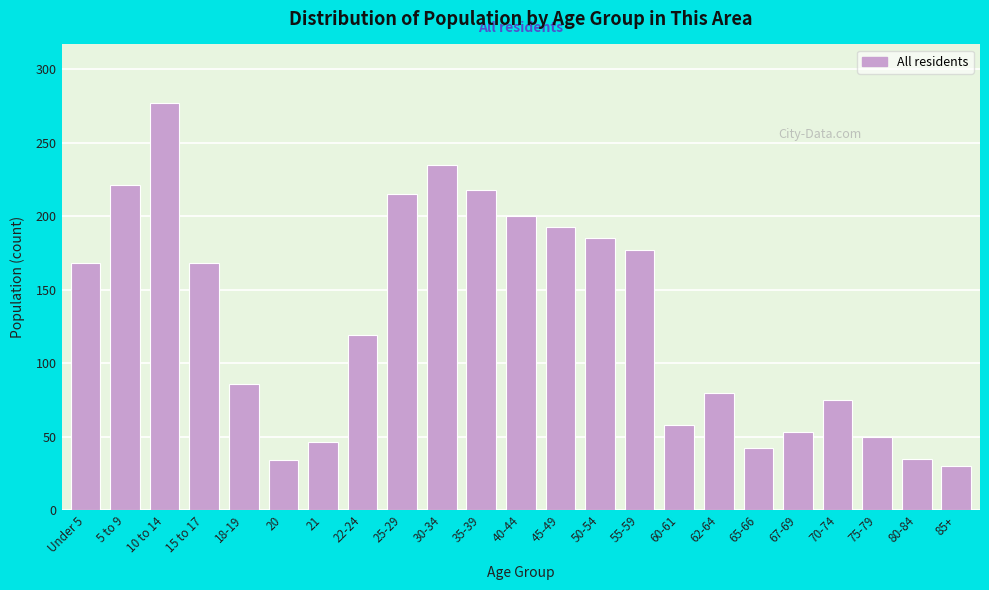

Read the value at 70-74, to the nearest 10.

80